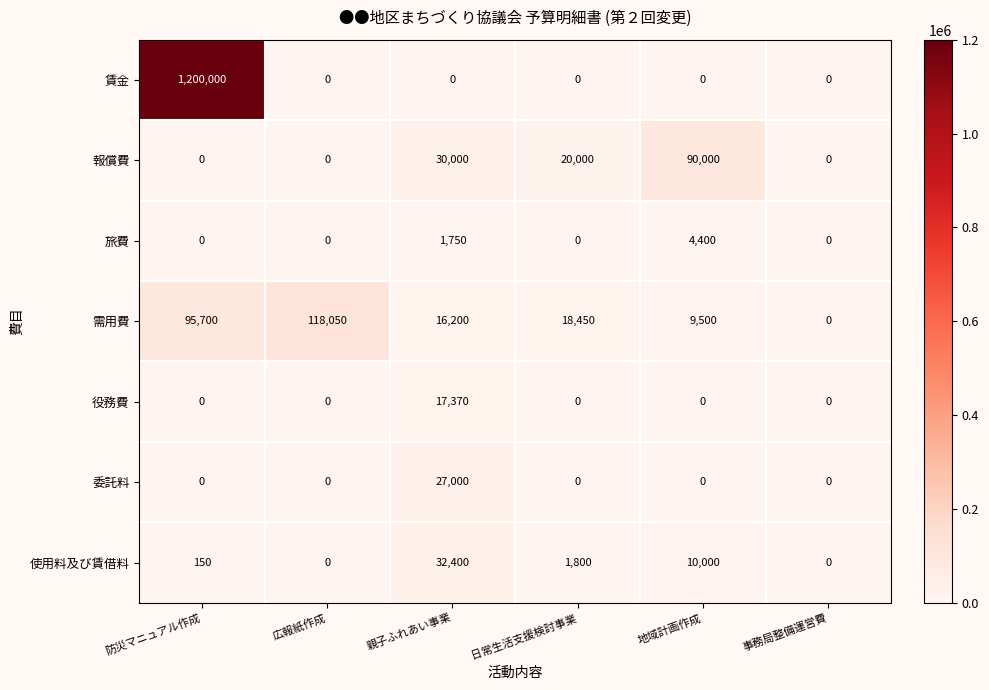

Where is 需用費 nearest to the value 59025?

防災マニュアル作成